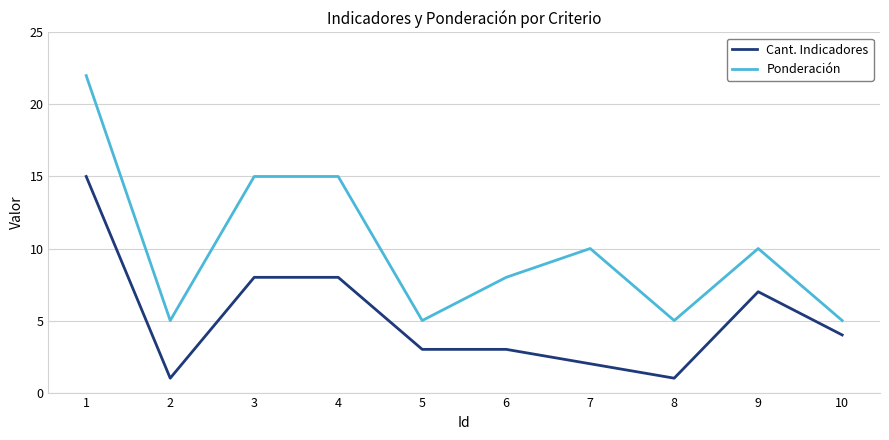

Which series has the largest range (max minus min)?

Ponderación